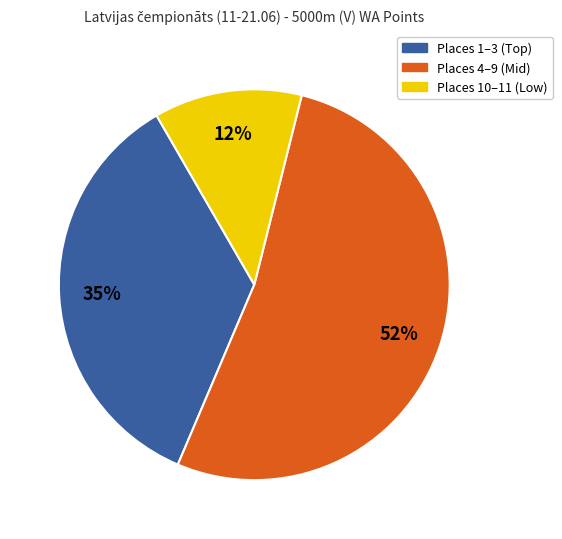

Is it true that Places 10–11 (Low) is 1% of the pie?

False